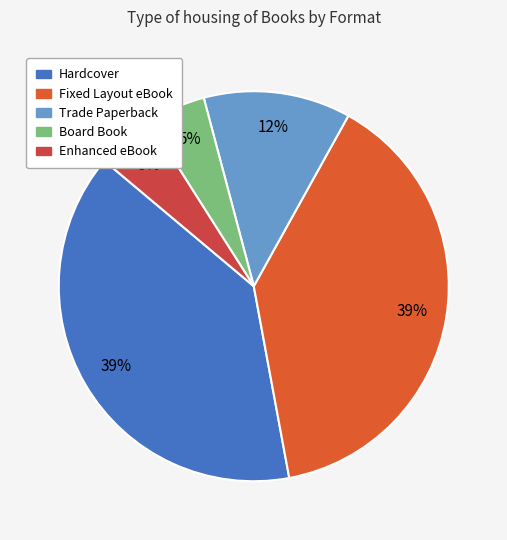

Count the number of slices in the pie.

5